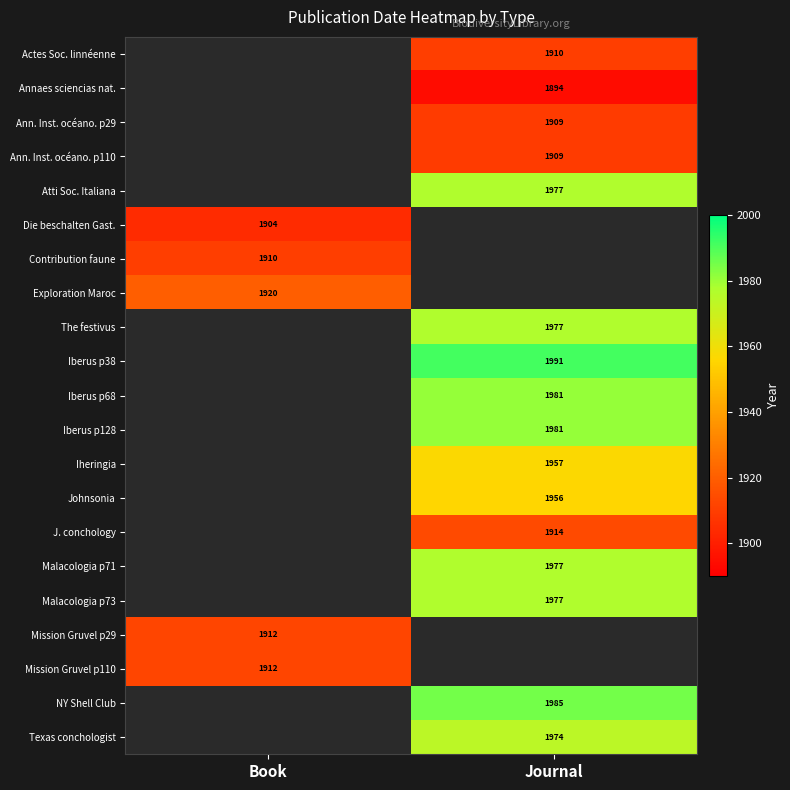

How many series are shown in this chart?

21